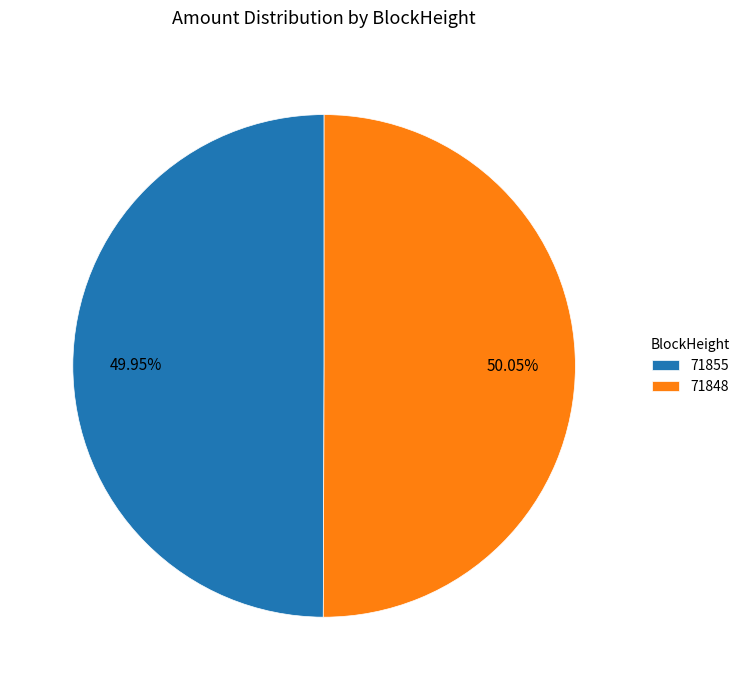

Do 71848 and 71855 together represent more than half of the pie?

Yes